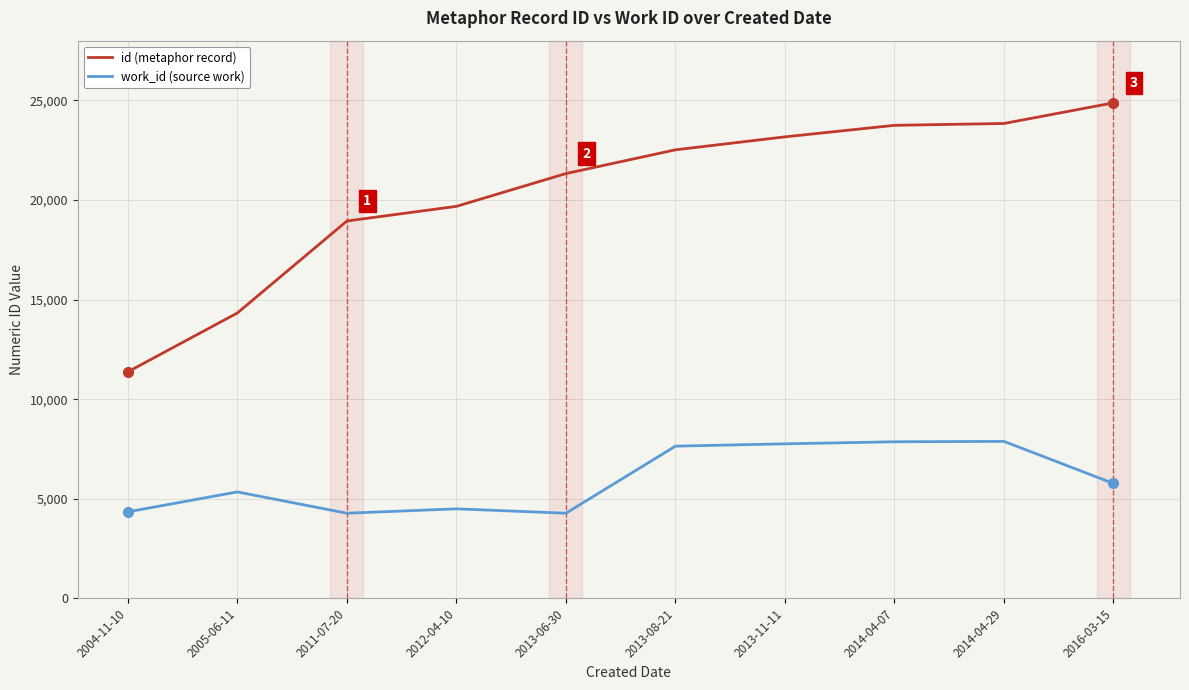

List the series in order of their peak value, highest first.

id (metaphor record), work_id (source work)